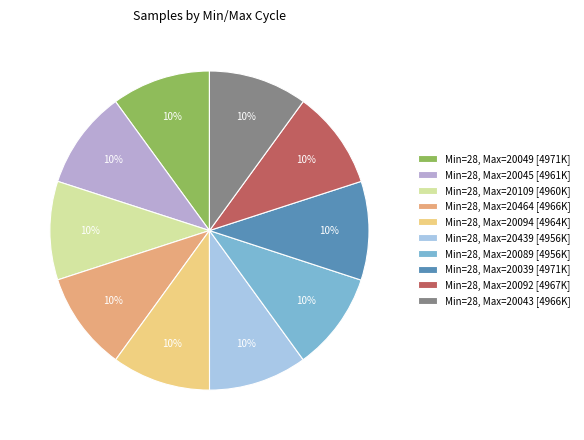

To the nearest percent, what is the combined percentage of Min=28, Max=20439 [4956K] and Min=28, Max=20049 [4971K]?

20%